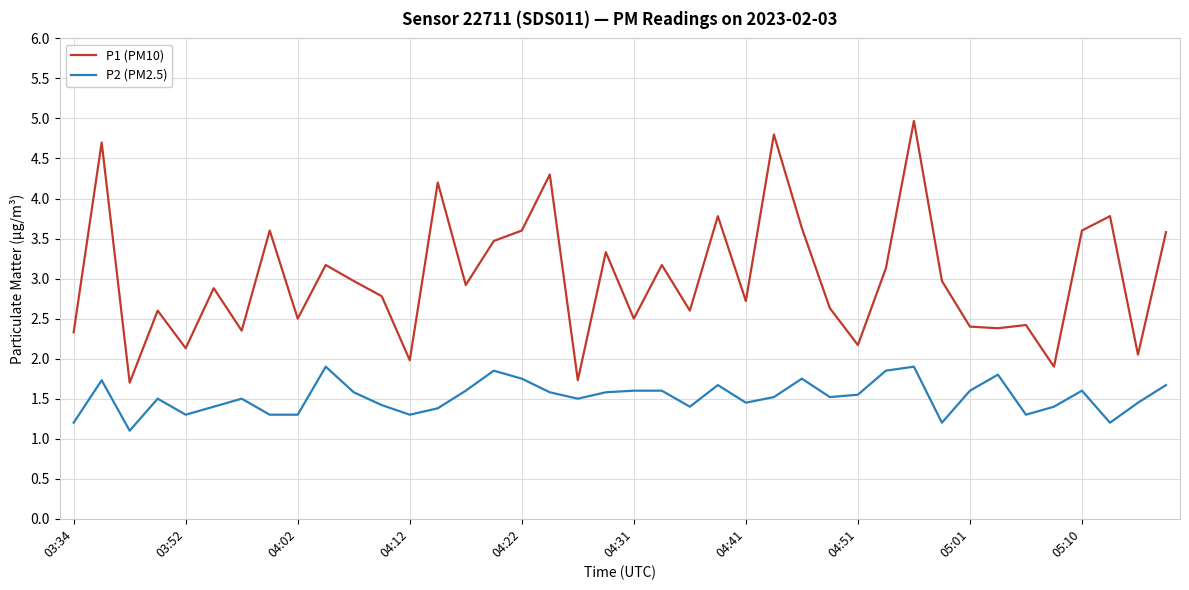

Which series has the largest range (max minus min)?

P1 (PM10)